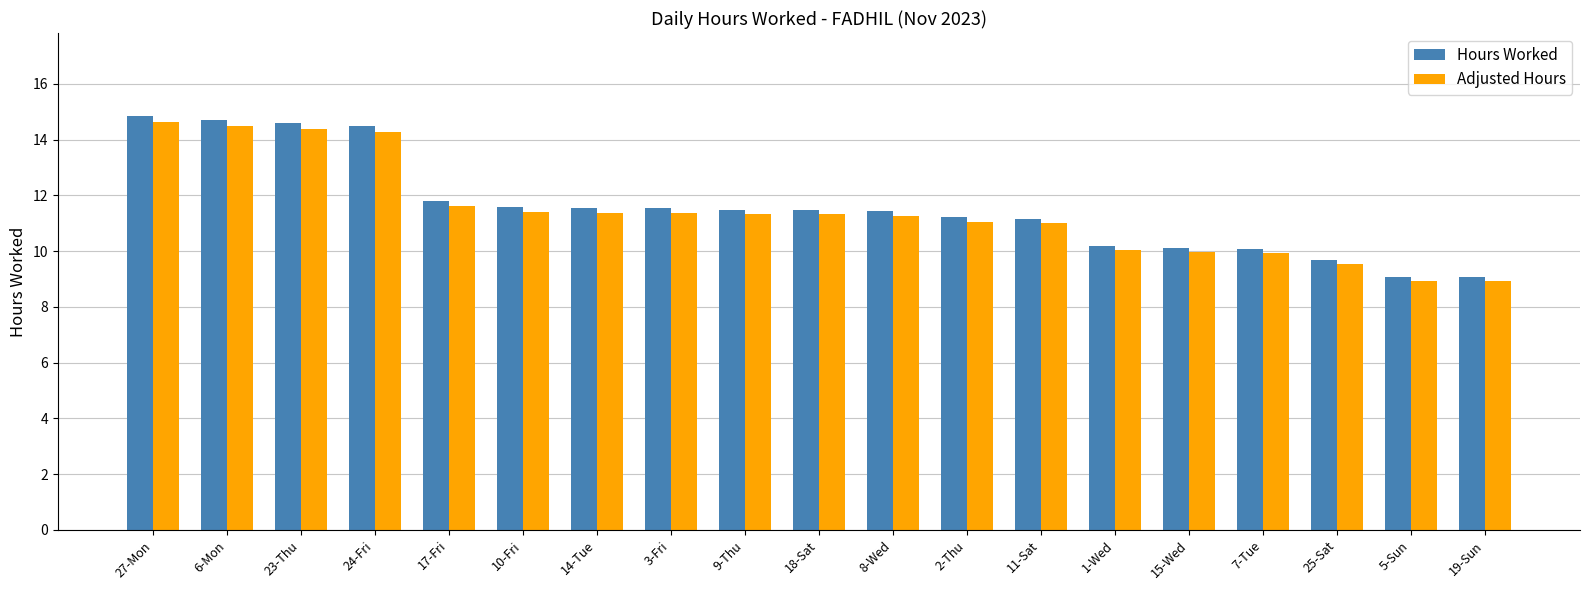

Between 11-Sat and 7-Tue, which series saw the biggest shift?

Hours Worked